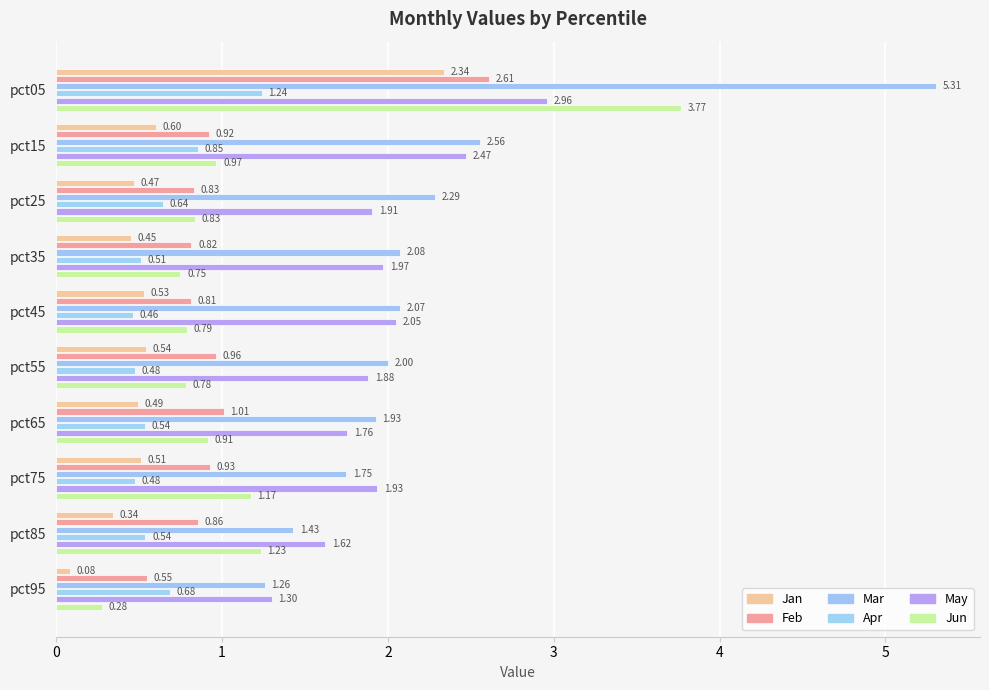

What is the average value of the Jan series?

0.6